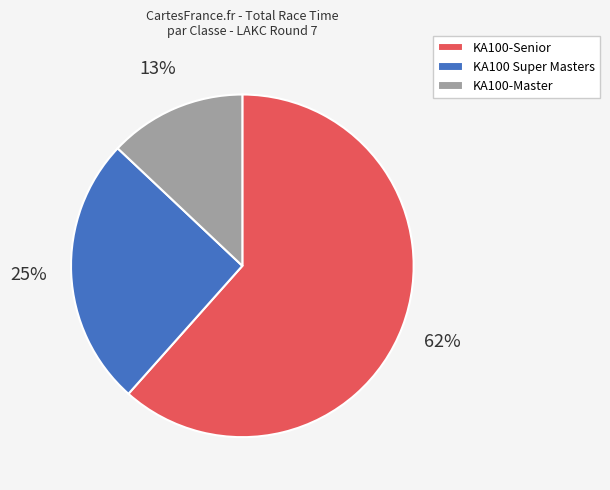

The KA100-Senior slice represents 73% of the pie. True or false?

False